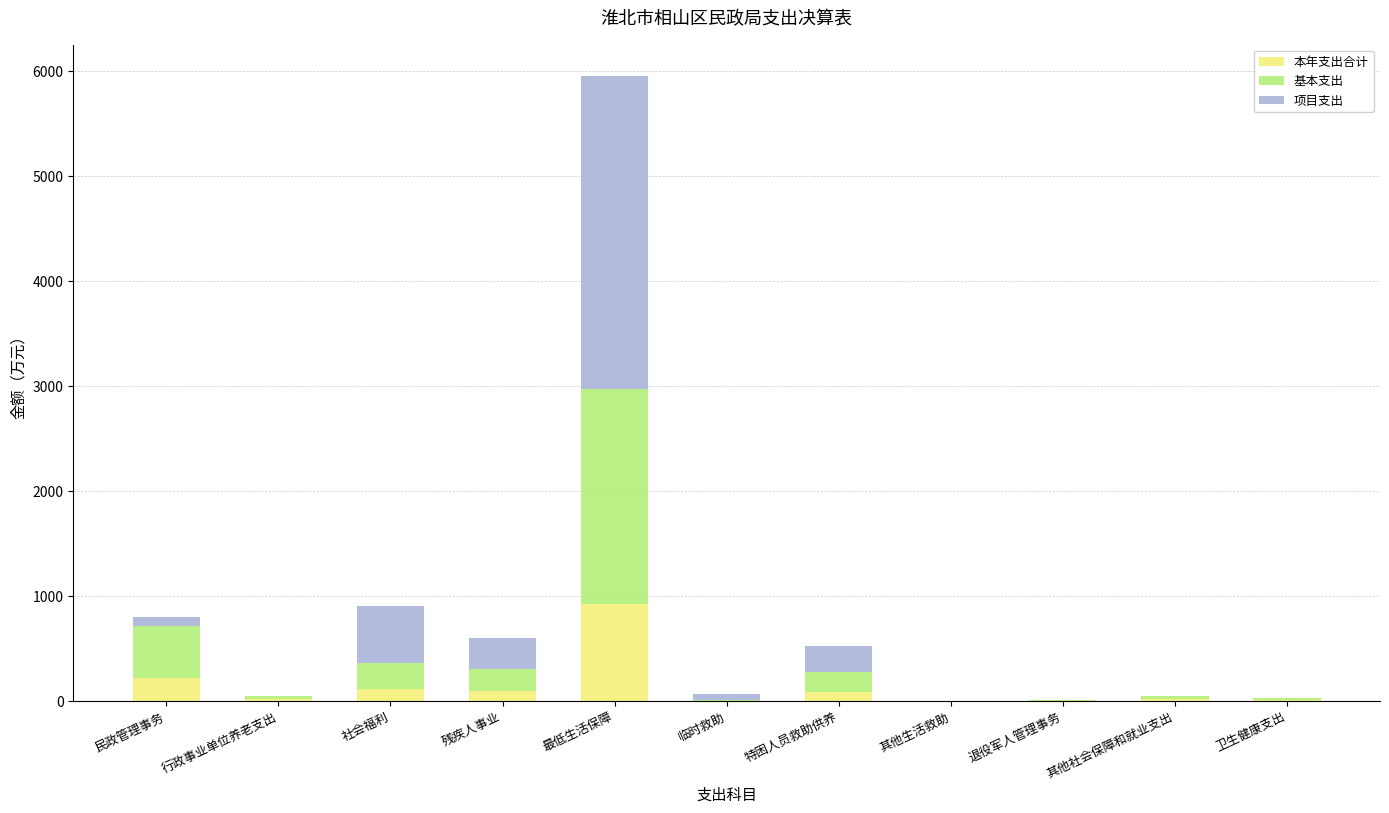

At which category is the sum across all series the highest?

最低生活保障